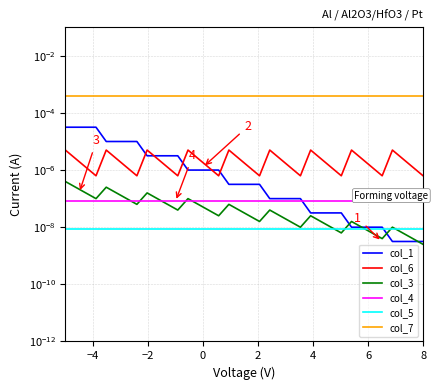

The col_6 series shows 0.0 at 29. True or false?

False